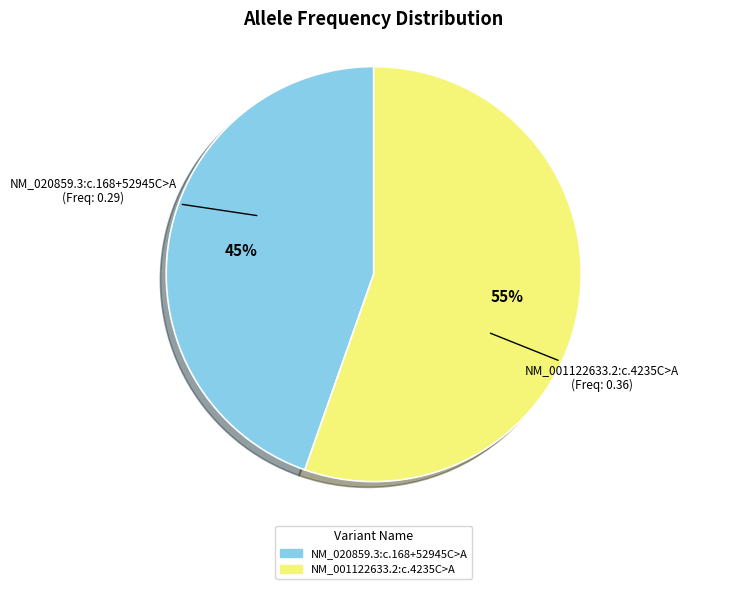

To the nearest percent, what is the average slice percentage?

50%